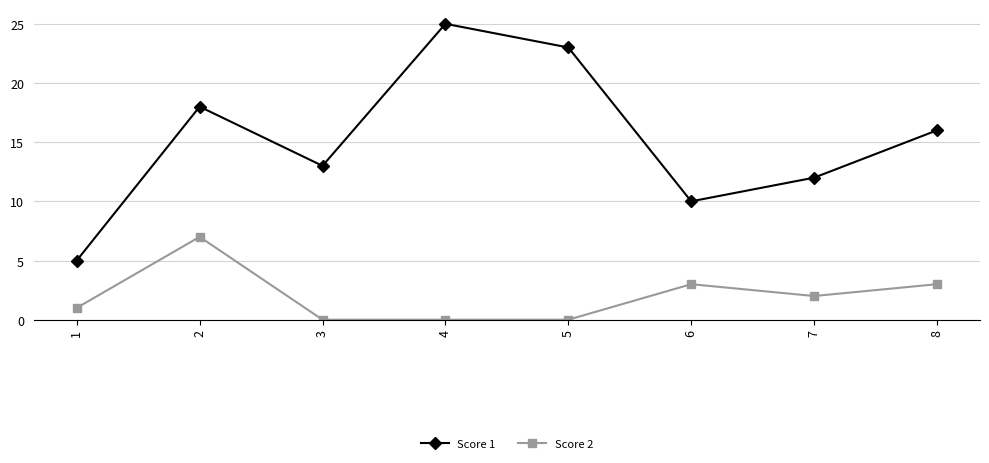

What are all the series names shown in the legend?

Score 1, Score 2